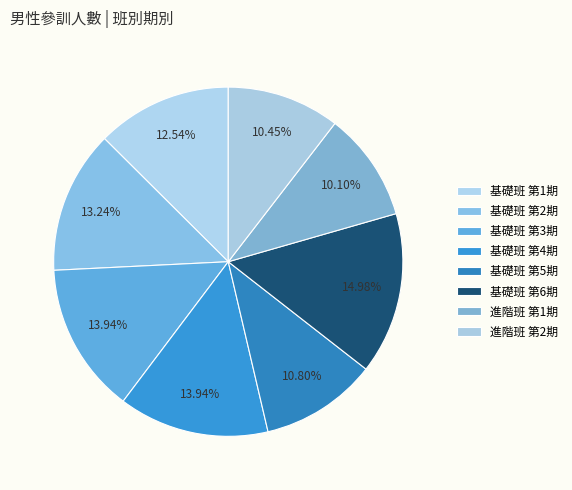

How many segments does this pie chart have?

8